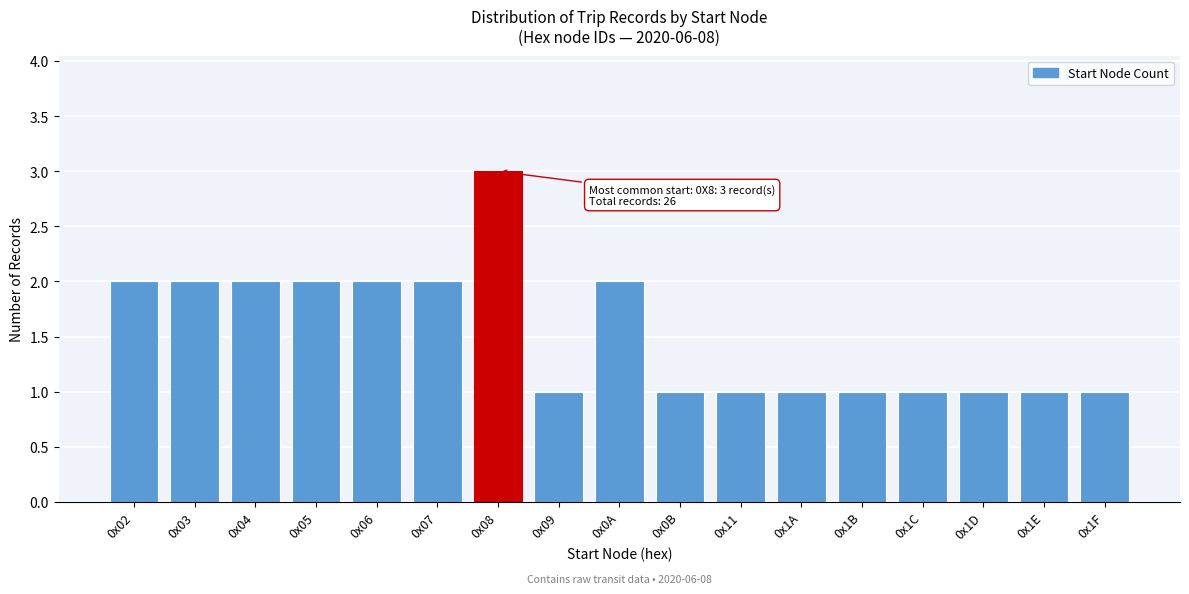

Reading left to right, what are all the values shown in this chart?

2	2	2	2	2	2	3	1	2	1	1	1	1	1	1	1	1